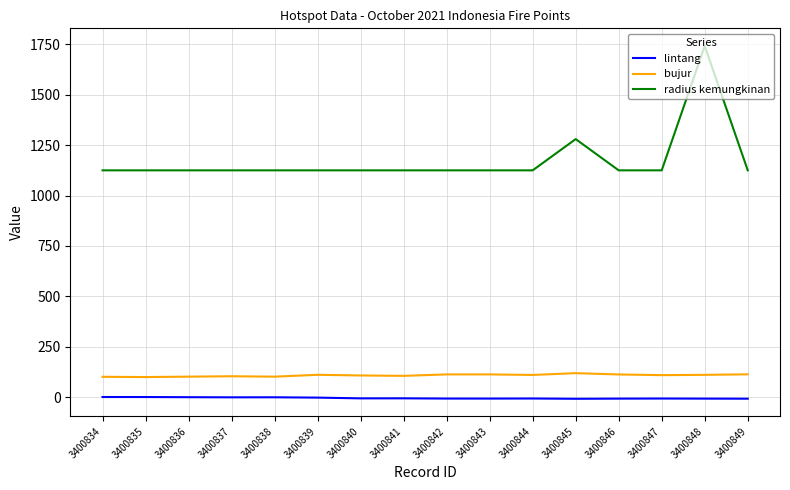

At which category is the sum across all series the highest?

3400848